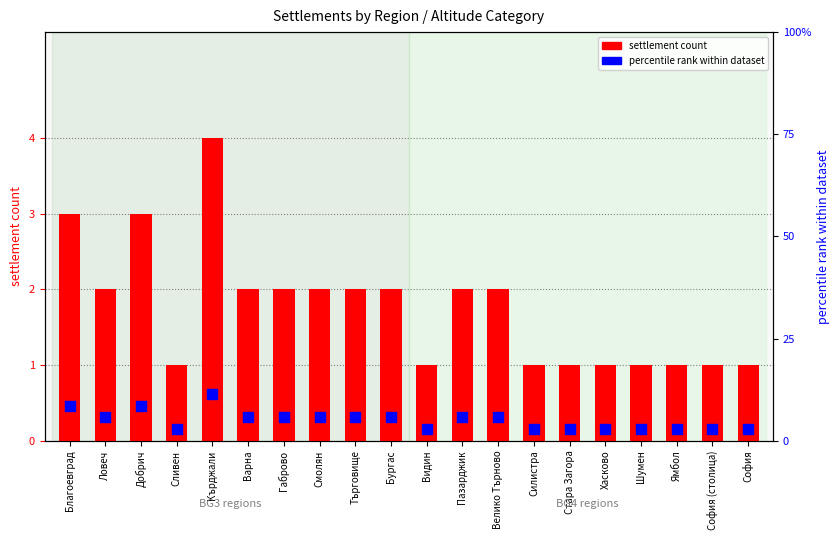

Is the value of percentile rank within dataset at София (столица) greater than the value of settlement count at Стара Загора?

Yes